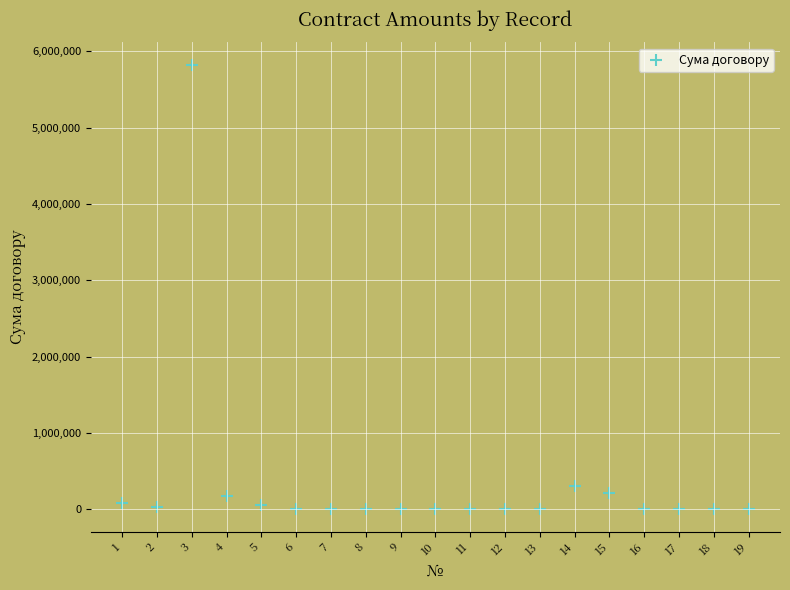

What is the range of Y values (max minus min)?

5825692.8